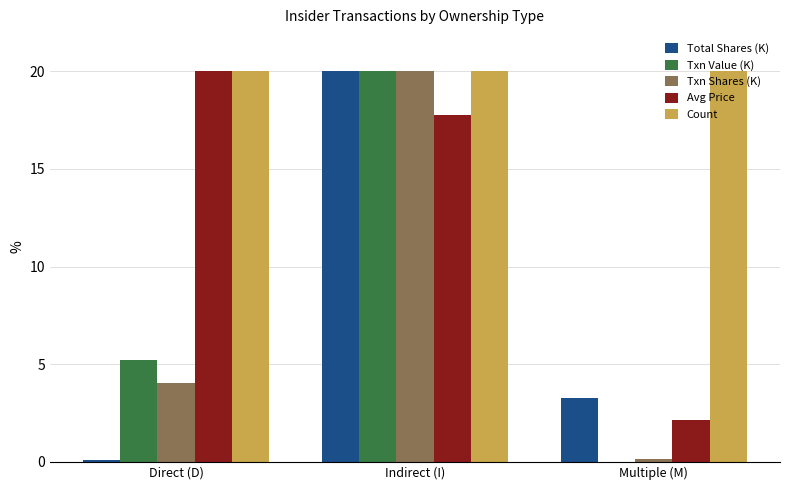

What is the maximum value shown in the chart?

20.0